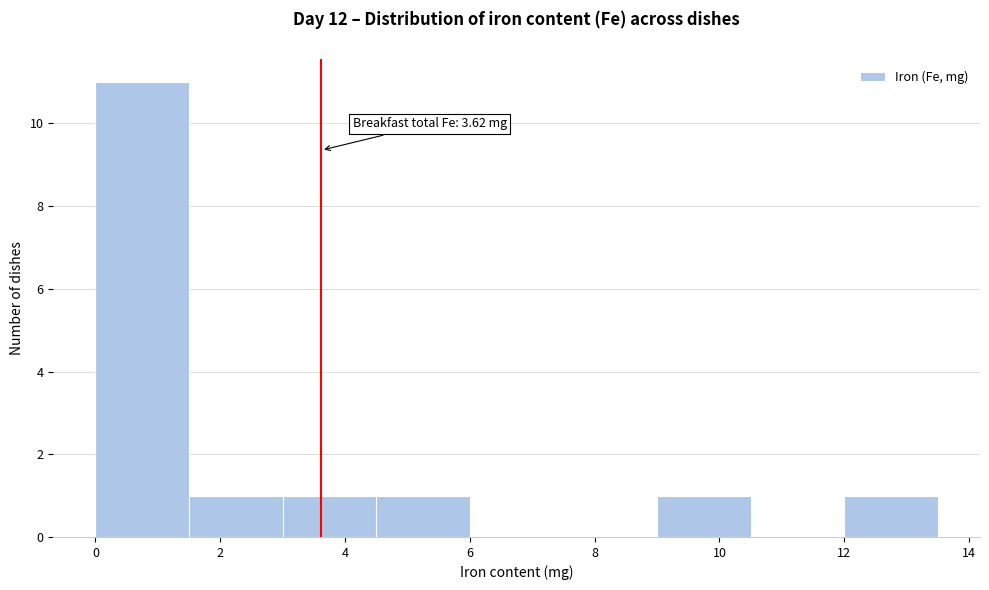

Which range on the x-axis has the tallest bar?

0.0 to 1.5